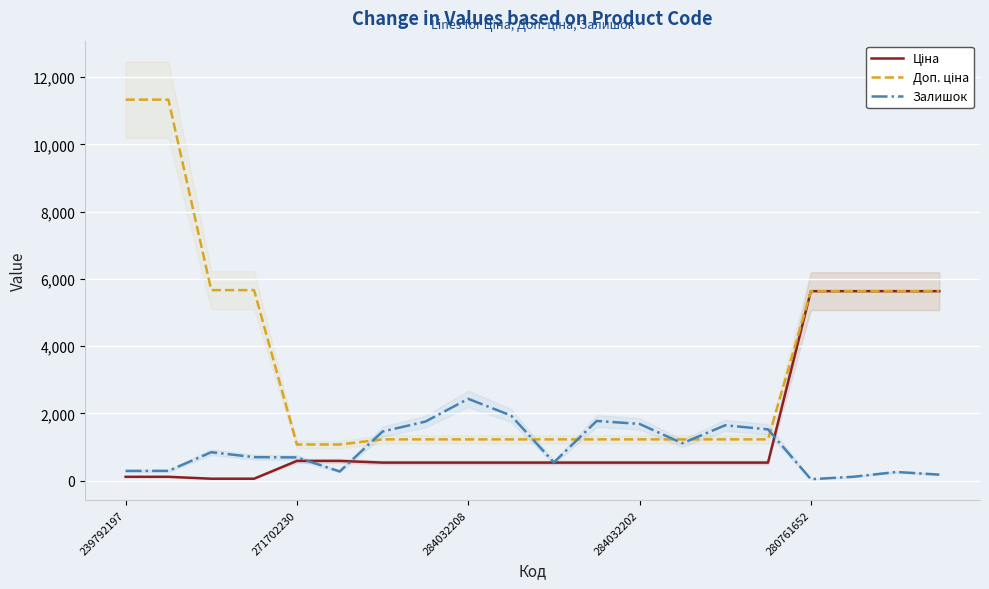

What is the maximum value shown in the chart?

11334.0